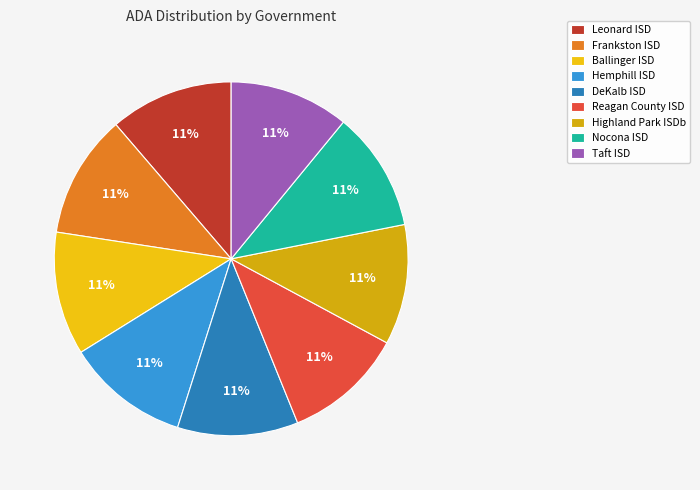

Which slice is the largest?

Leonard ISD